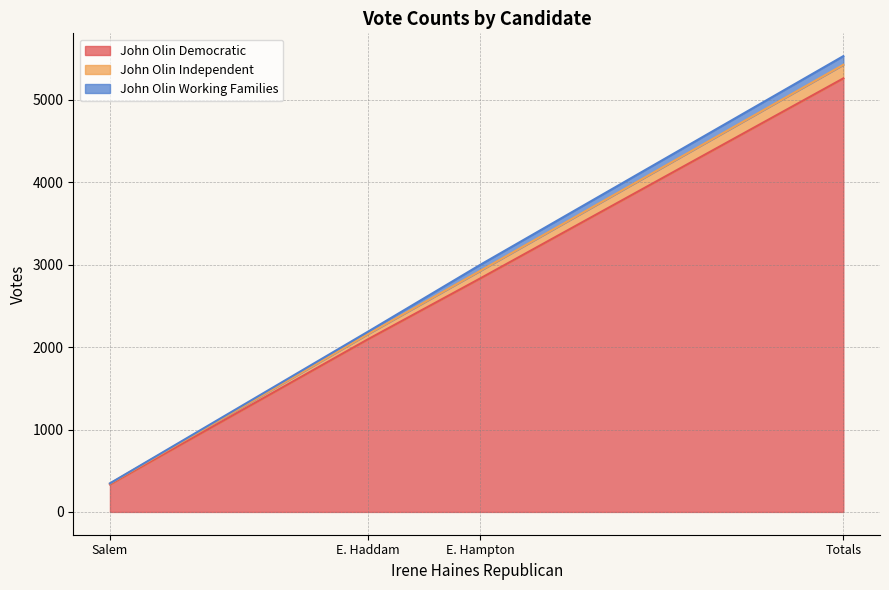

Rank the categories by John Olin Democratic value from lowest to highest.

Salem, E. Haddam, E. Hampton, Totals